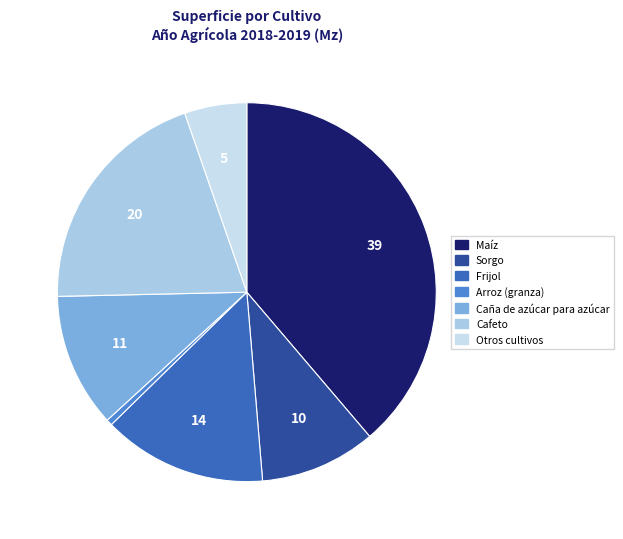

Is there any slice that represents more than half of the pie?

No